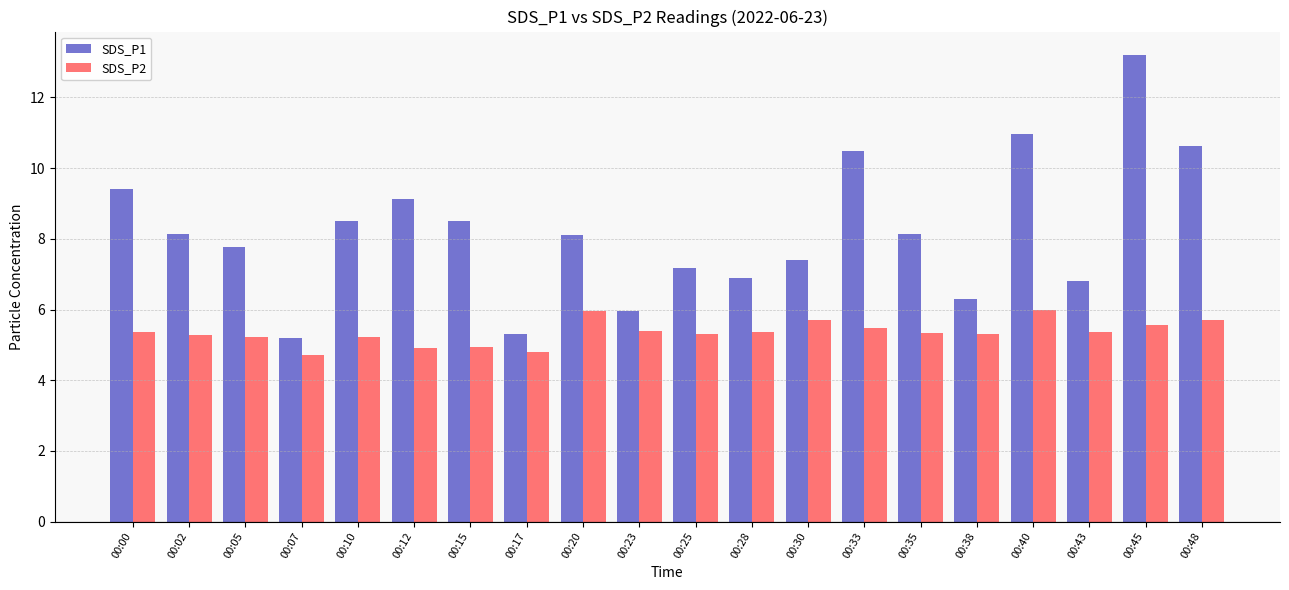

Count the number of data series in this chart.

2